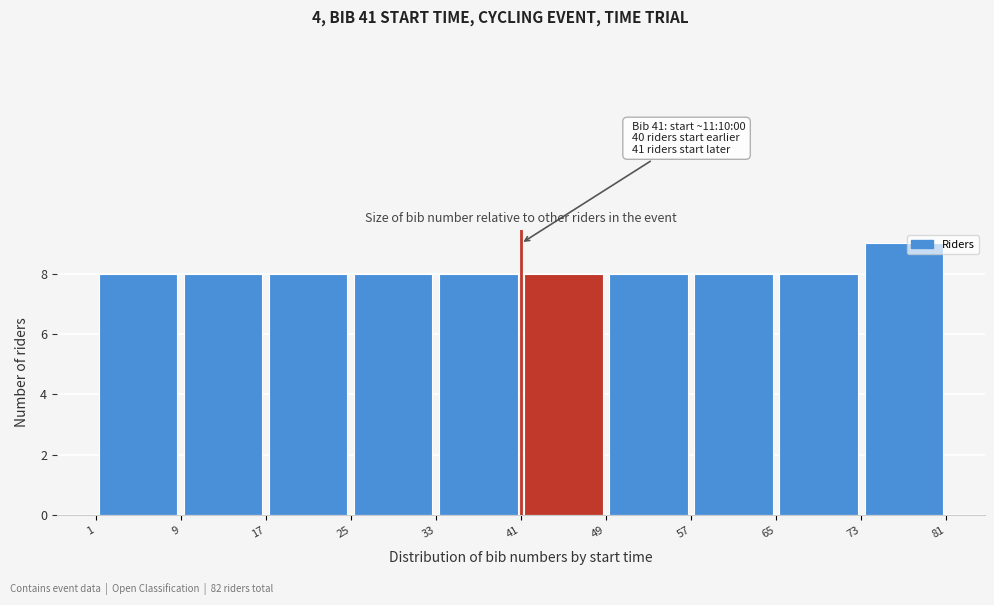

Over which range of the x-axis is the bar tallest?

73 to 81